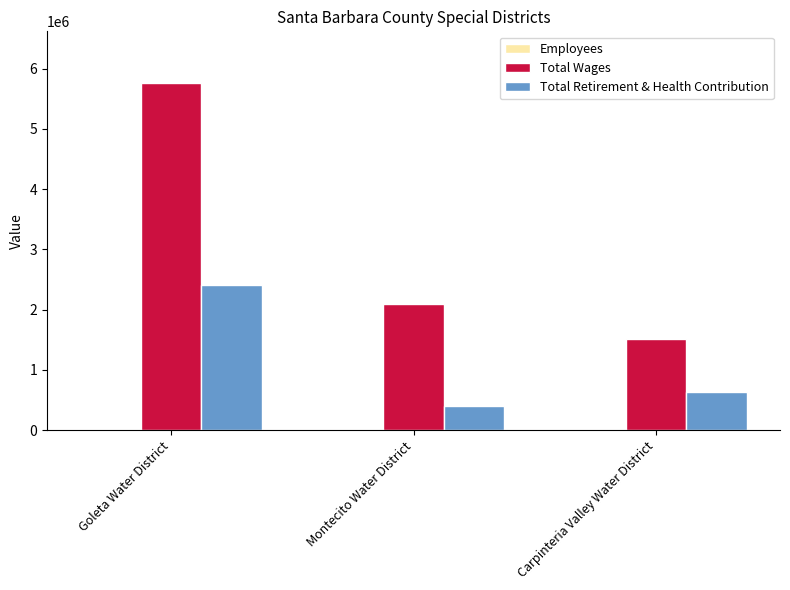

How many groups of bars are there?

3